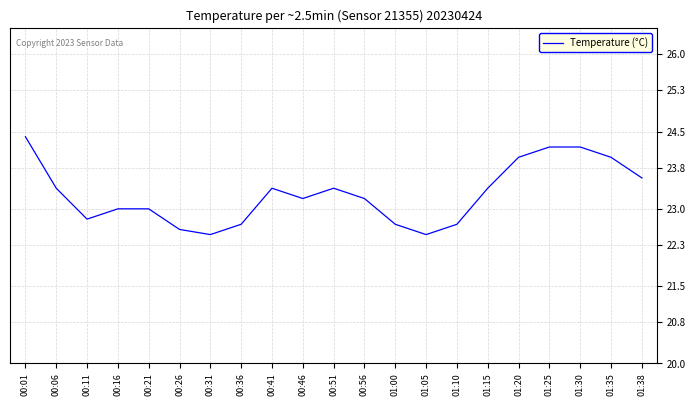

What position from the right is 00:31?

15